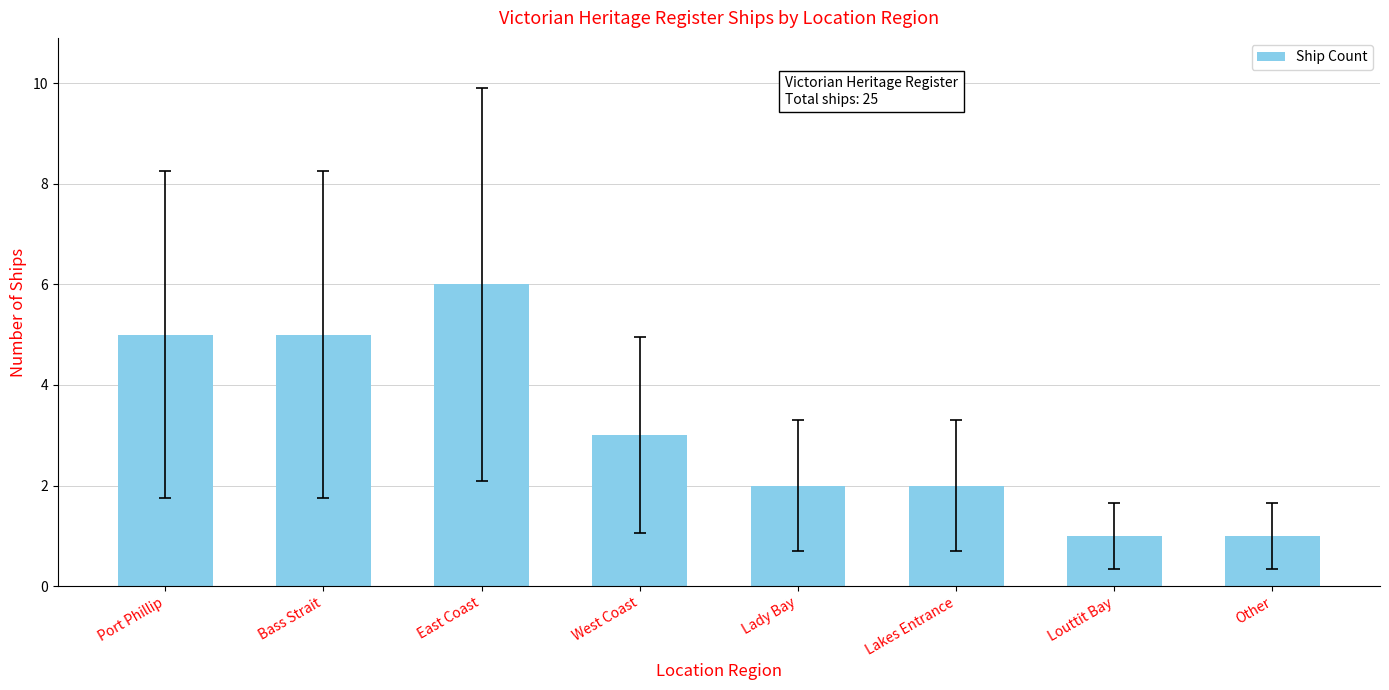

At which label does the data first exceed 3?

Port Phillip